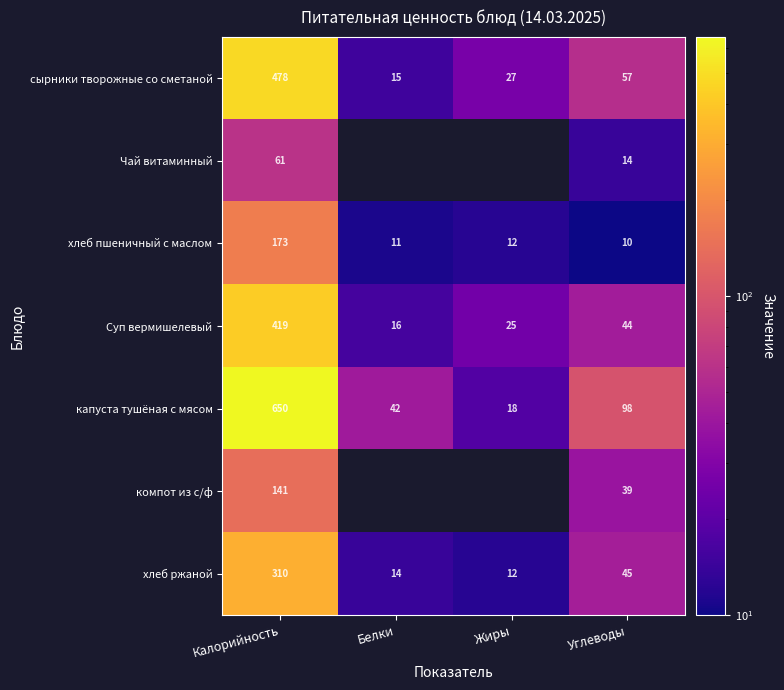

At which label is сырники творожные со сметаной closest to 246?

Углеводы